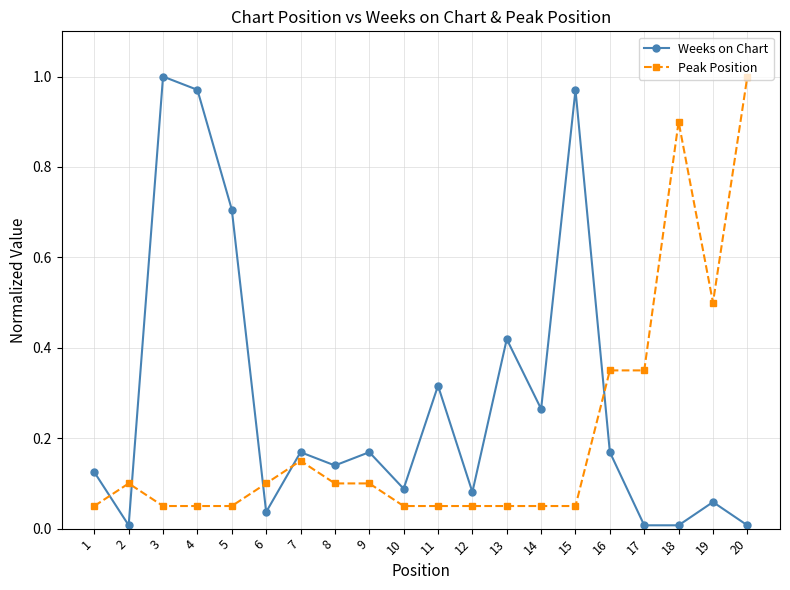

List the series in order of their overall mean, highest first.

Weeks on Chart, Peak Position